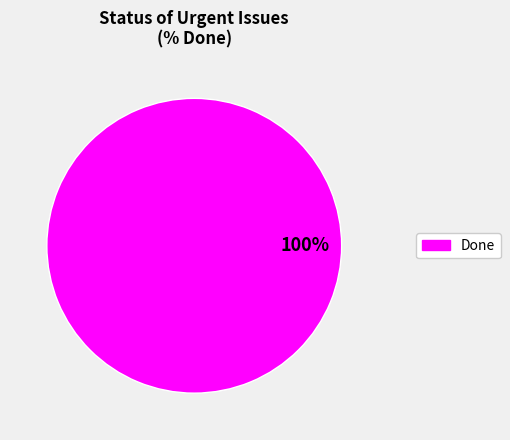

Is there any slice that represents more than half of the pie?

Yes